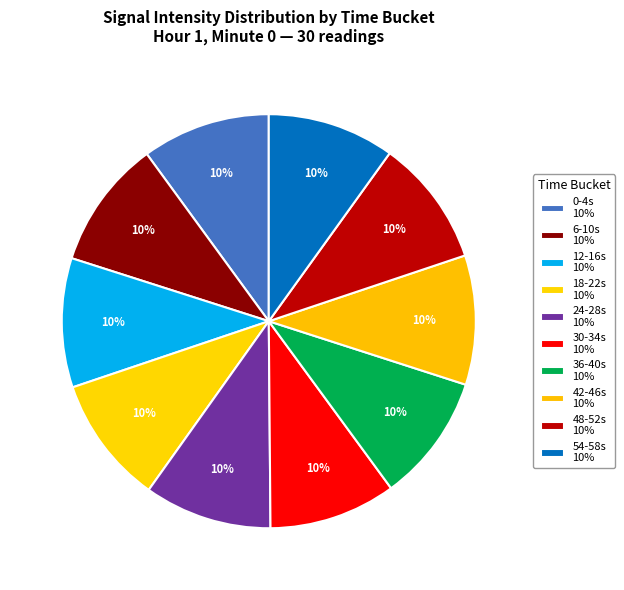

Rank the categories by value from lowest to highest.

6, 30, 12, 48, 24, 42, 18, 54, 36, 0